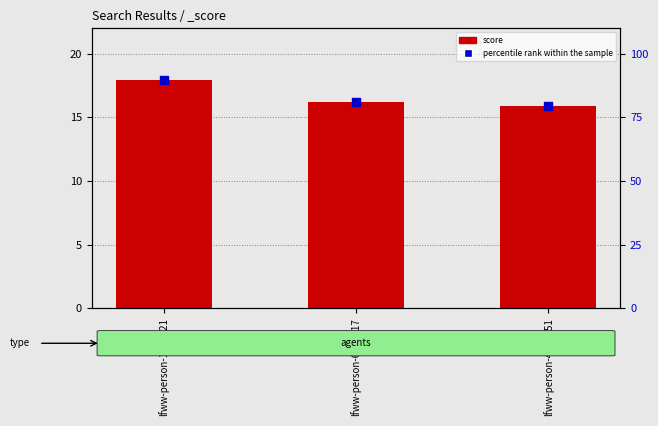

Which series reaches the maximum Y coordinate?

percentile rank within the sample